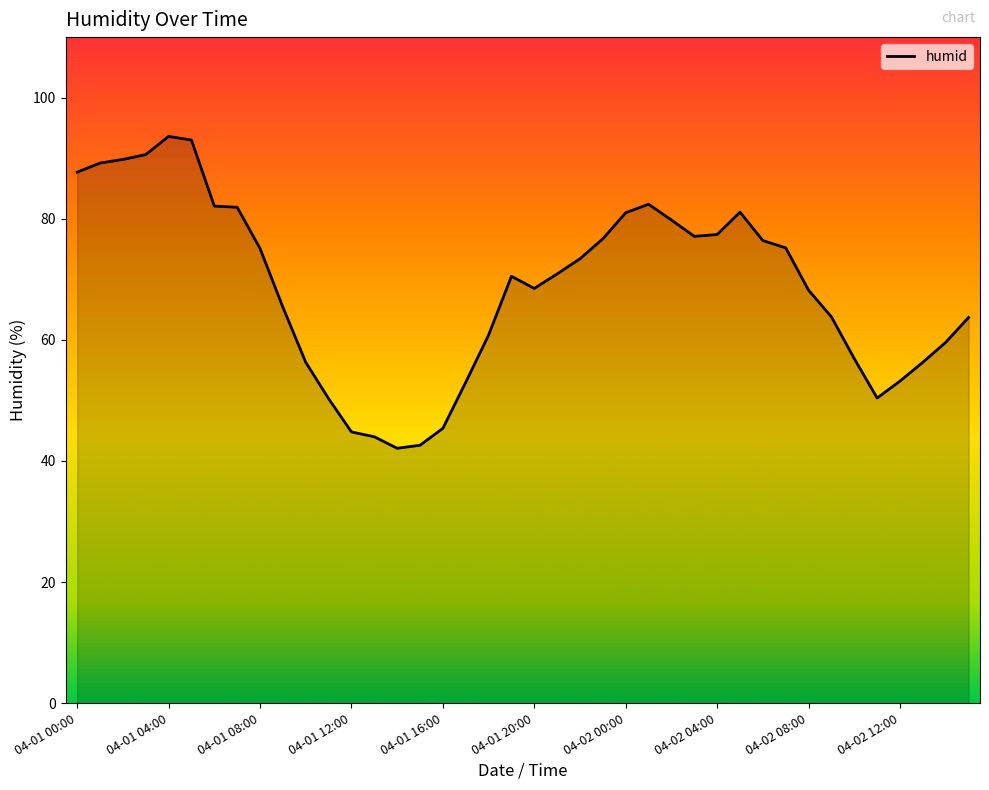

What is the greatest value displayed?

93.6